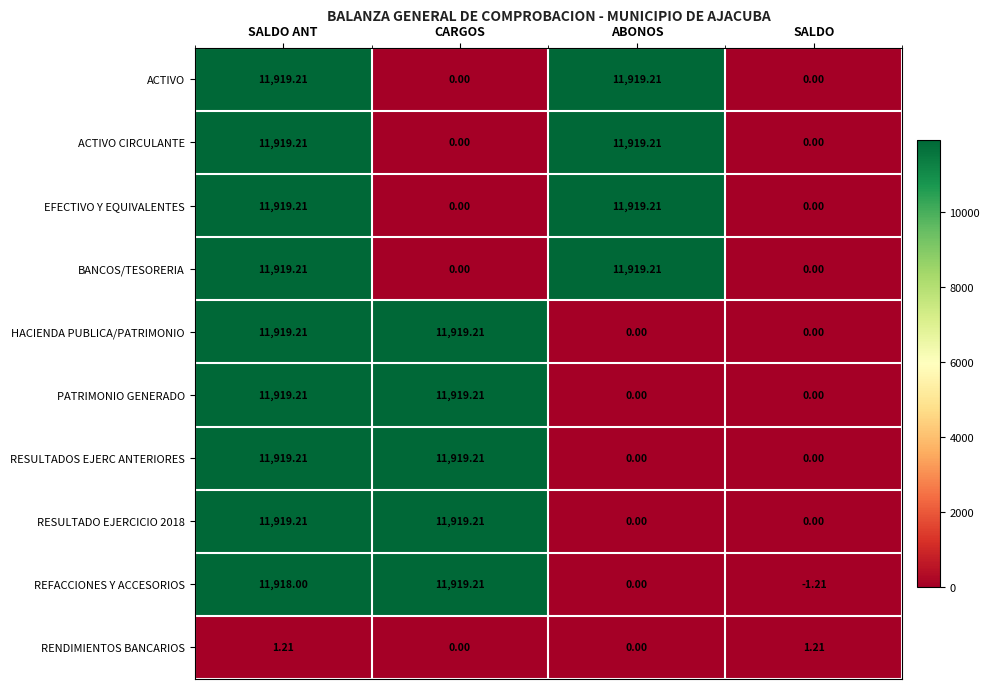

Is the value of HACIENDA PUBLICA/PATRIMONIO at SALDO greater than the value of PATRIMONIO GENERADO at CARGOS?

No